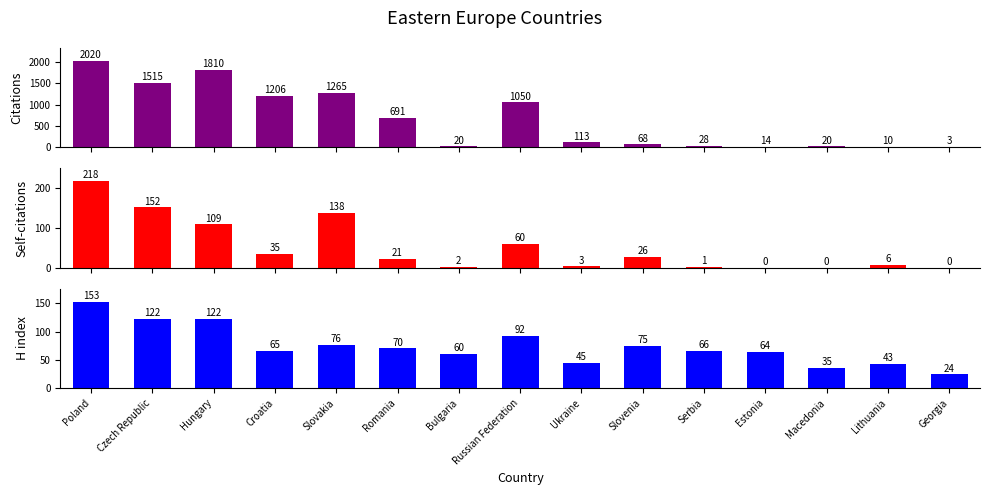

What is the difference between the second highest and second lowest values in the H index series?

87